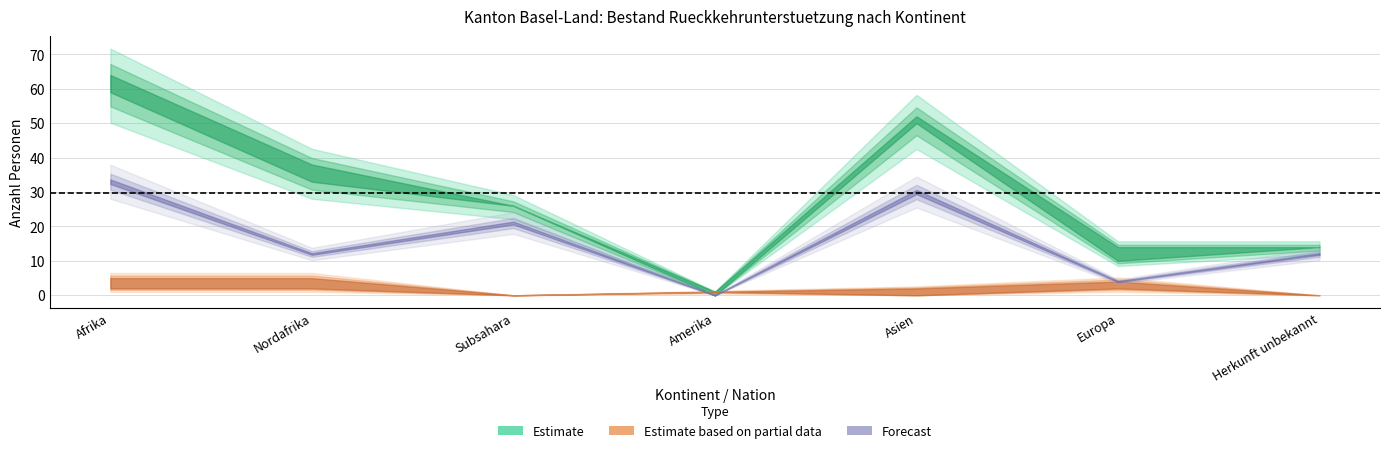

True or false: Total RU AIG has more than 1 points higher than both neighbors.

False